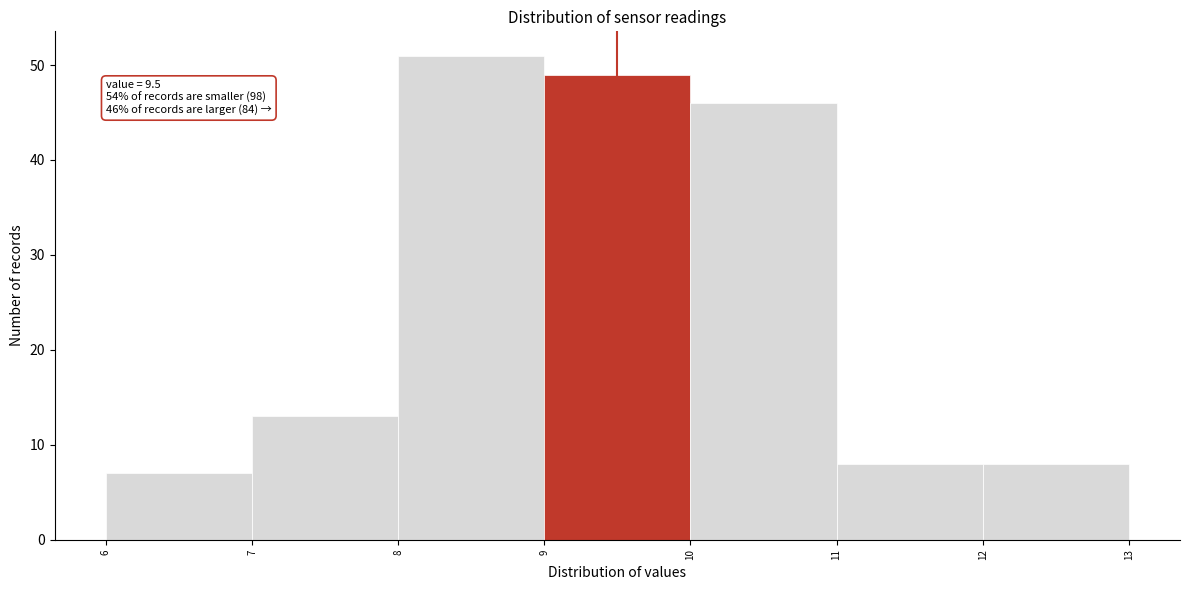

Over which range of the x-axis is the bar tallest?

8 to 9